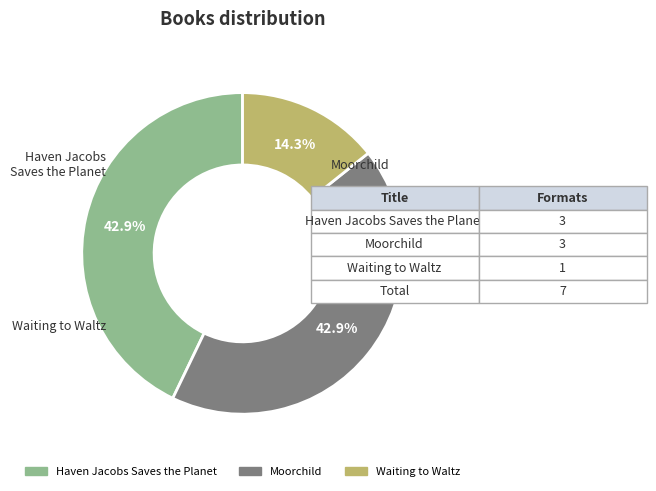

Approximately how many times larger is the value at Haven Jacobs Saves the Planet compared to Waiting to Waltz?

3.0